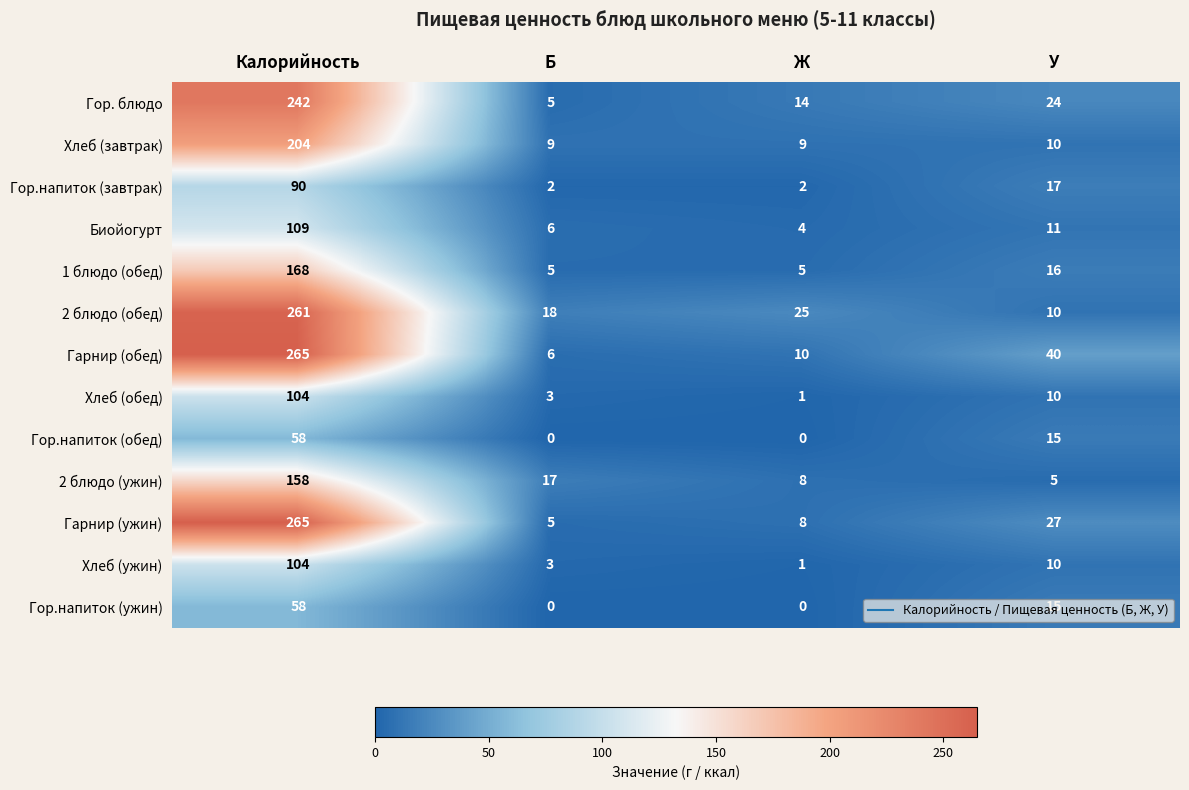

Where is Хлеб (завтрак) nearest to the value 106?

У